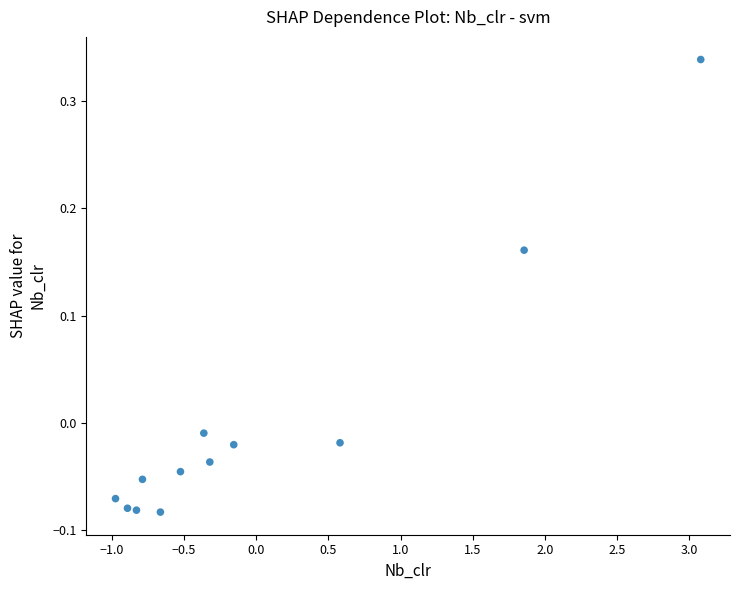

What is the range of Y values (max minus min)?

0.4